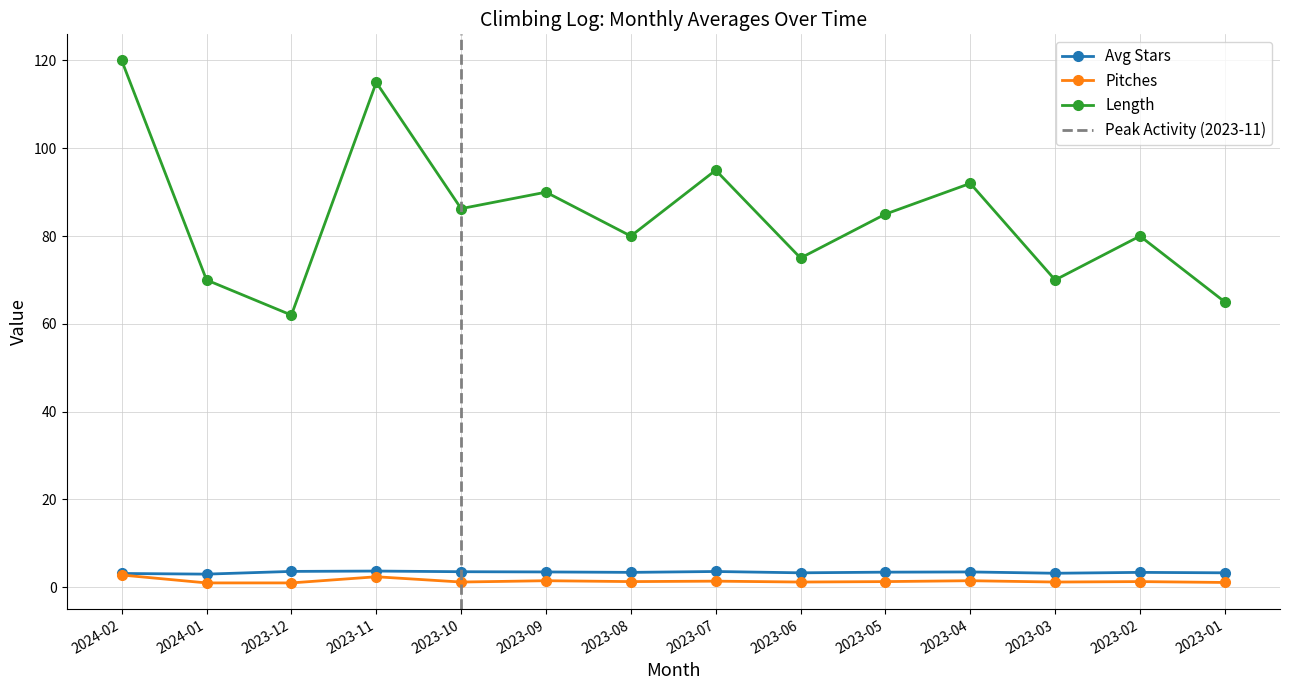

Is it true that Avg Stars equals 1.0 at 2023-01?

False